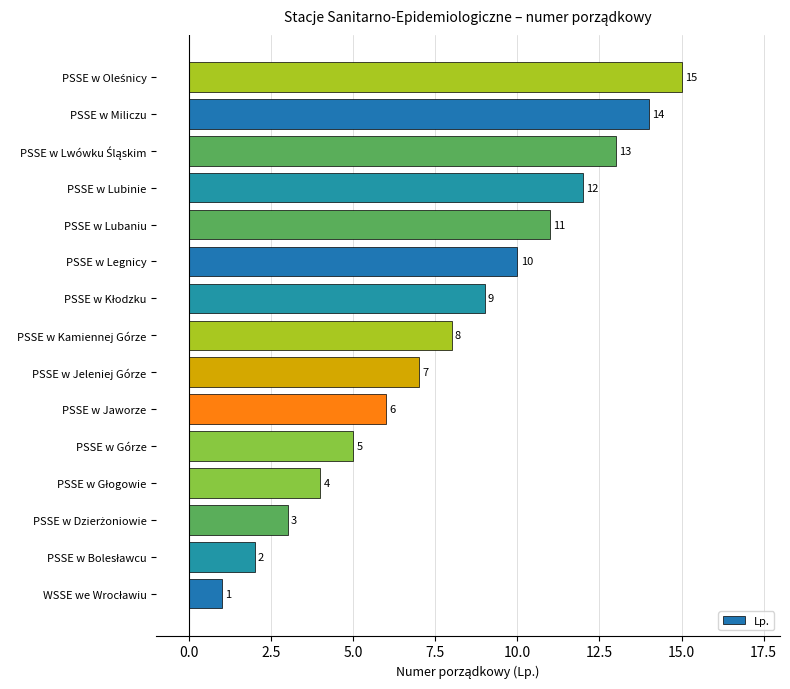

The chart shows a value of 1 at PSSE w Górze. True or false?

False